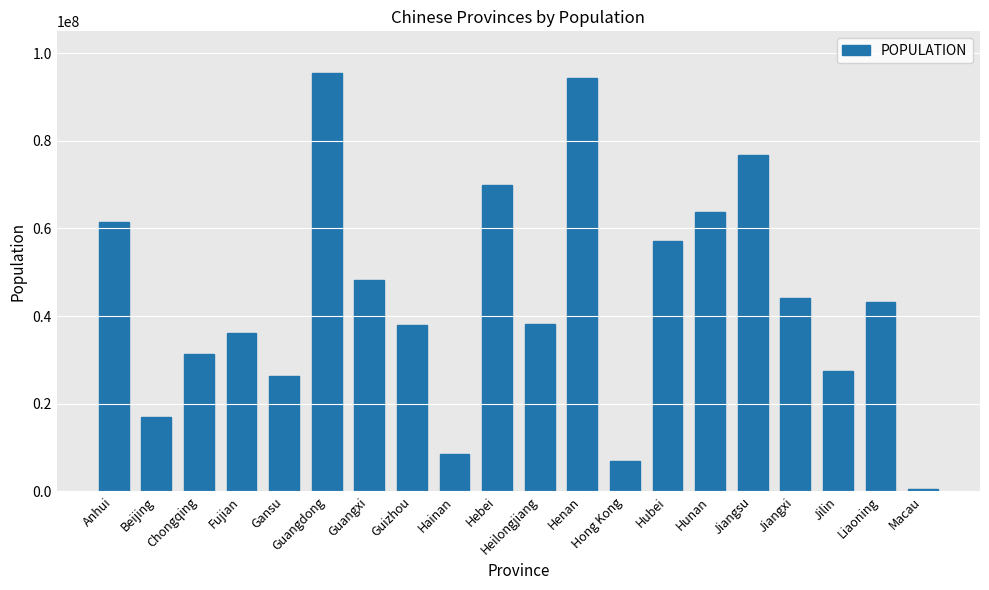

What is the average value?

44213950